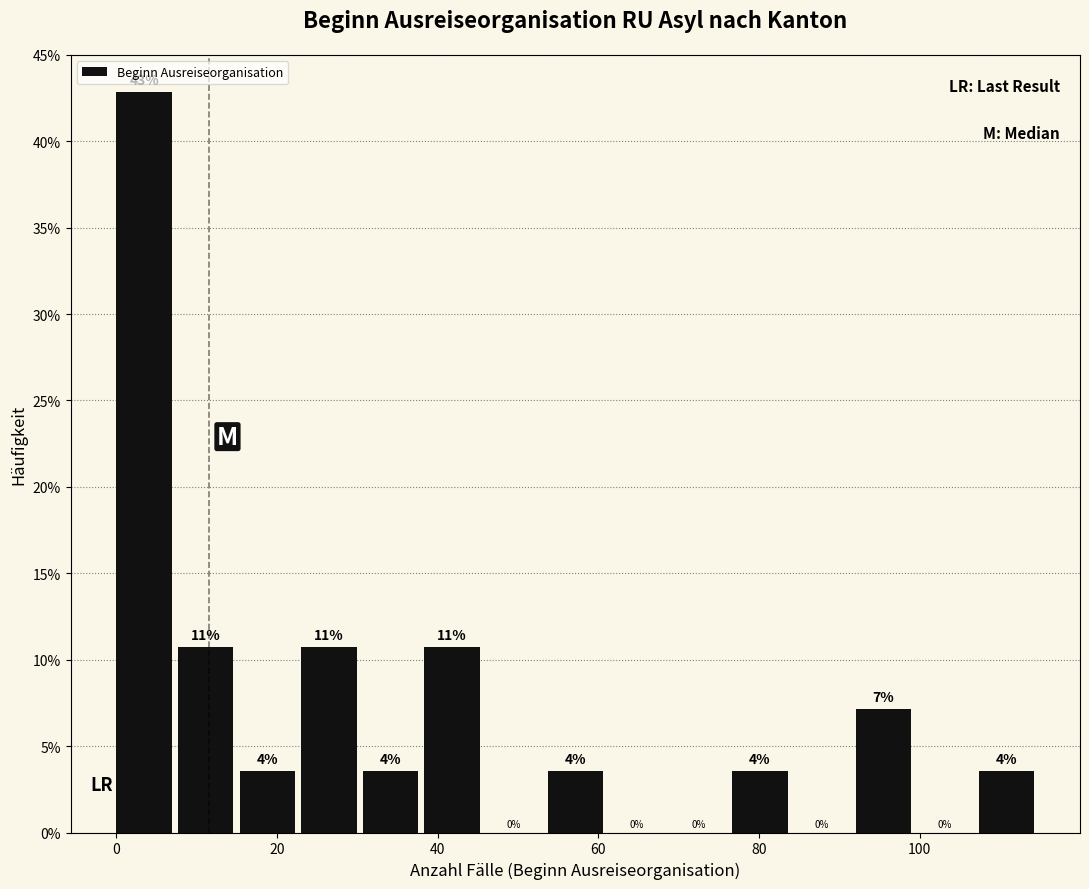

Around what value on the x-axis is the tallest bar? Give the approximate position of its centre, as read against the axis.

4